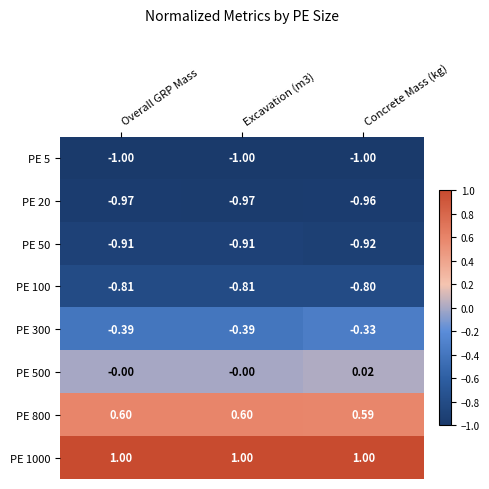

Which category has the highest value in the PE 100 series?

Concrete Mass (kg)